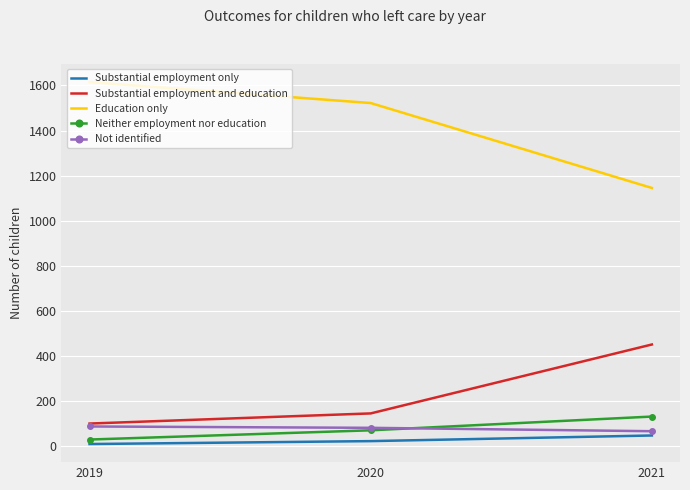

True or false: Neither employment nor education has a value of 69 at 2020.

True